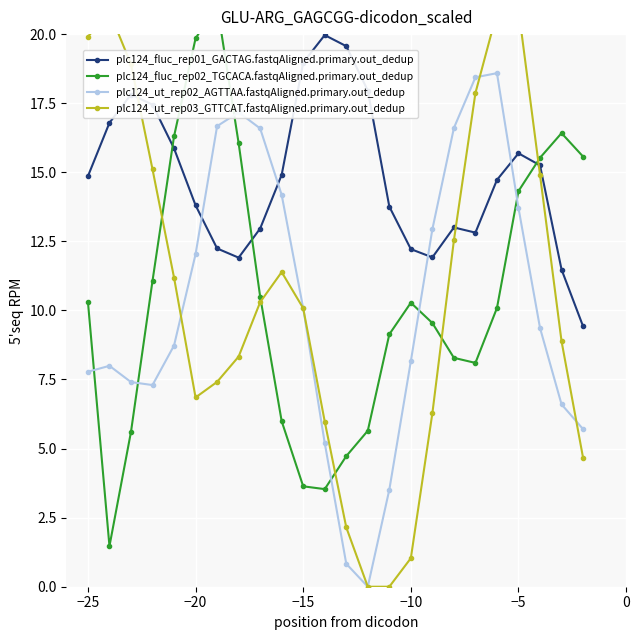

Reading left to right, list all the values displayed in this chart.

plc124_fluc_rep01_GACTAG.fastqAligned.primary.out_dedup: 14.9	16.8	17.8	17.4	15.9	13.8	12.2	11.9	13.0	14.9	19.0	20.0	19.6	18.0	13.8	12.2	11.9	13.0	12.8	14.7	15.7	15.3	11.5	9.4
plc124_fluc_rep02_TGCACA.fastqAligned.primary.out_dedup: 10.3	1.5	5.6	11.1	16.3	19.8	21.0	16.1	10.5	6.0	3.6	3.5	4.7	5.6	9.1	10.3	9.5	8.3	8.1	10.1	14.3	15.5	16.4	15.6
plc124_ut_rep02_AGTTAA.fastqAligned.primary.out_dedup: 7.8	8.0	7.4	7.3	8.7	12.0	16.7	17.2	16.6	14.2	10.1	5.2	0.8	0.0	3.5	8.2	12.9	16.6	18.4	18.6	13.7	9.4	6.6	5.7
plc124_ut_rep03_GTTCAT.fastqAligned.primary.out_dedup: 19.9	20.8	18.9	15.1	11.2	6.8	7.4	8.3	10.3	11.4	10.1	6.0	2.1	0.0	0.0	1.0	6.3	12.5	17.9	20.8	20.9	14.9	8.9	4.7